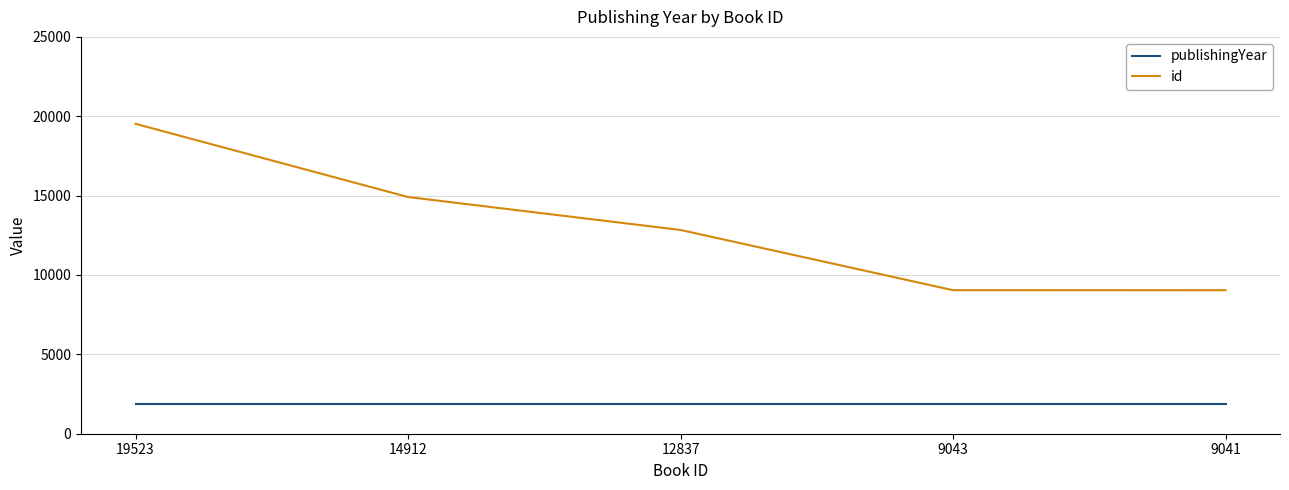

List the series in order of their peak value, lowest first.

publishingYear, id